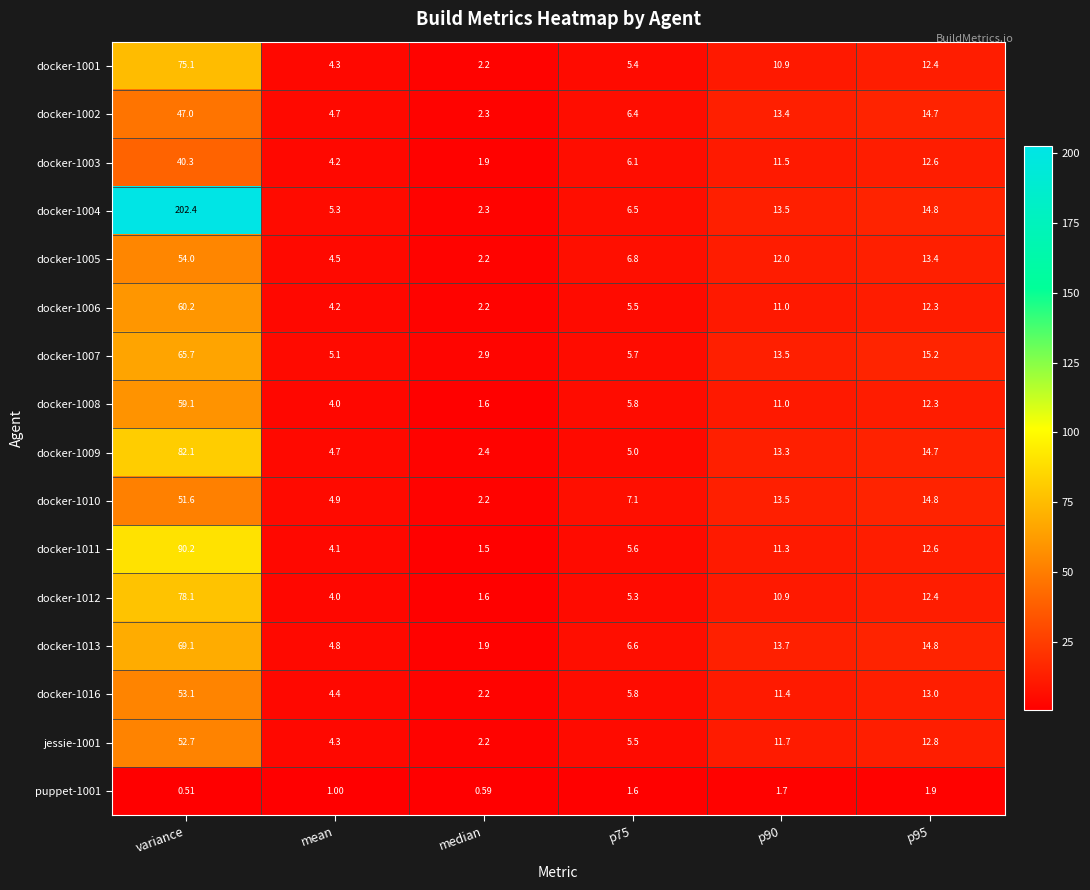

Between median and p95, which series saw the biggest shift?

docker-1013